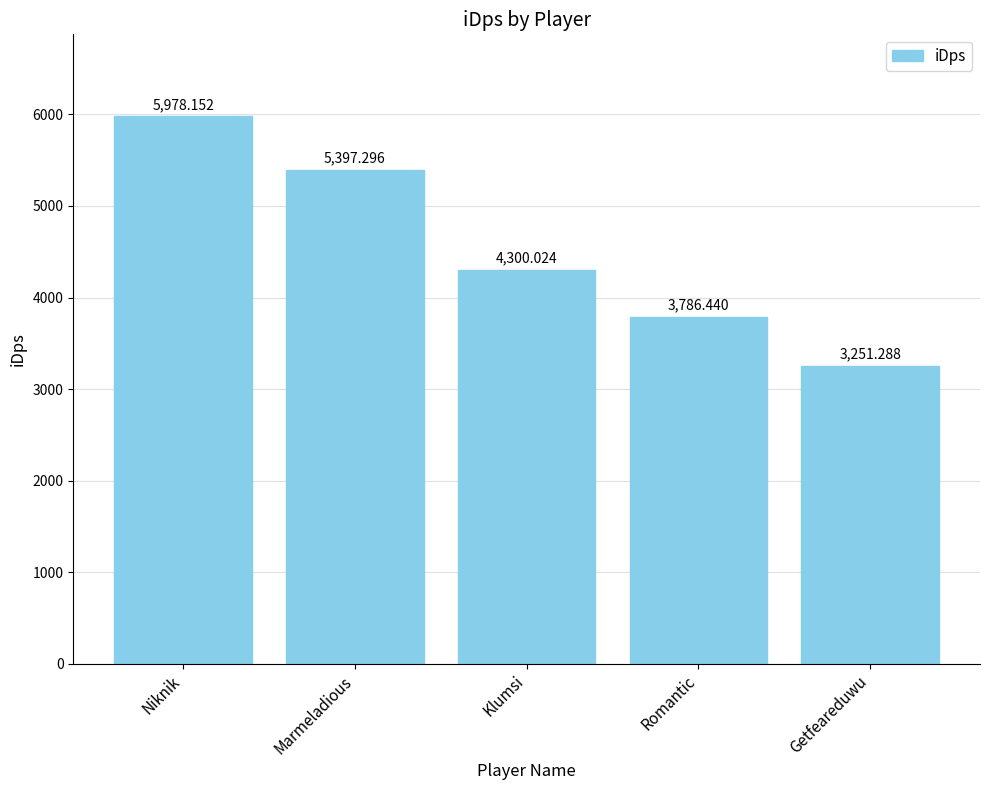

What is the label of the 3rd bar from the left?

Klumsi